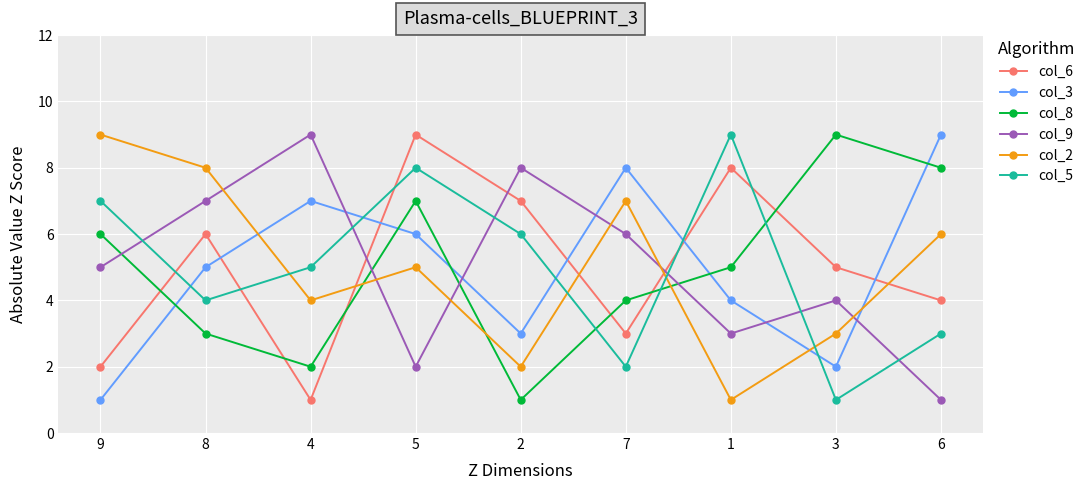

What is the average value of the col_8 series?

5